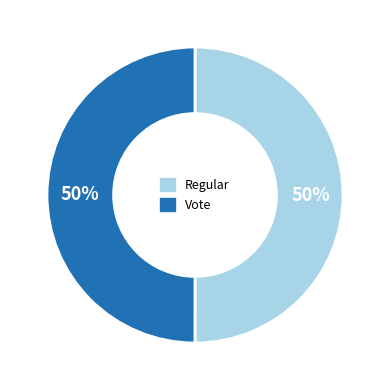

To the nearest percent, what portion does Regular represent?

50%